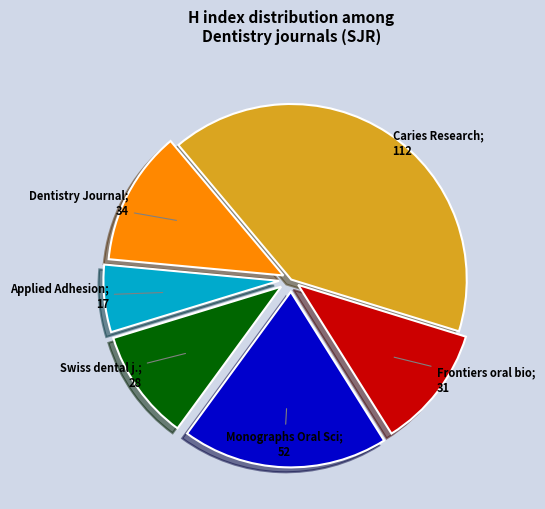

Does any single category account for the majority?

No